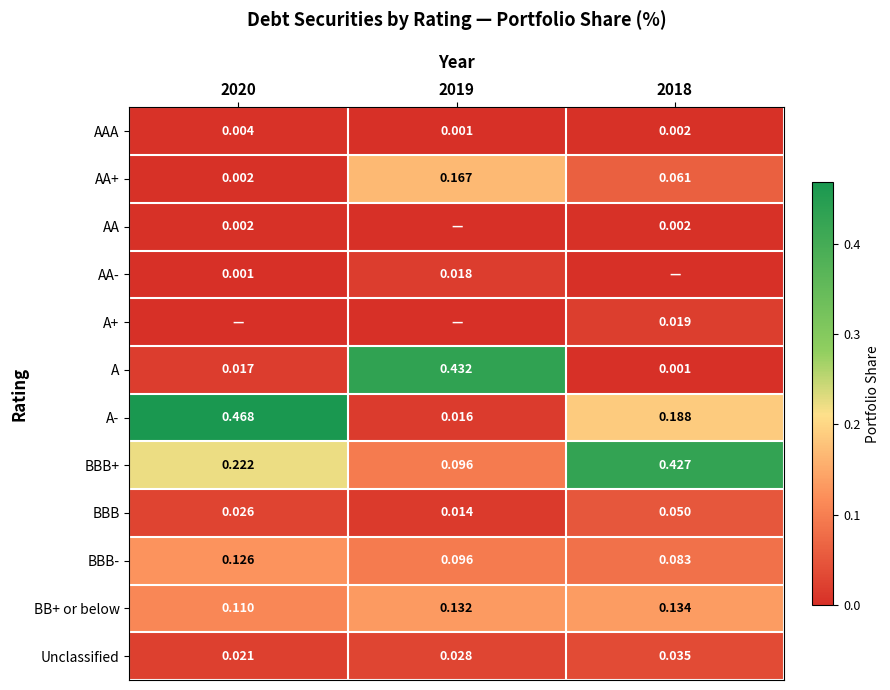

Is the value of A- at 2019 greater than the value of AA at 2020?

Yes